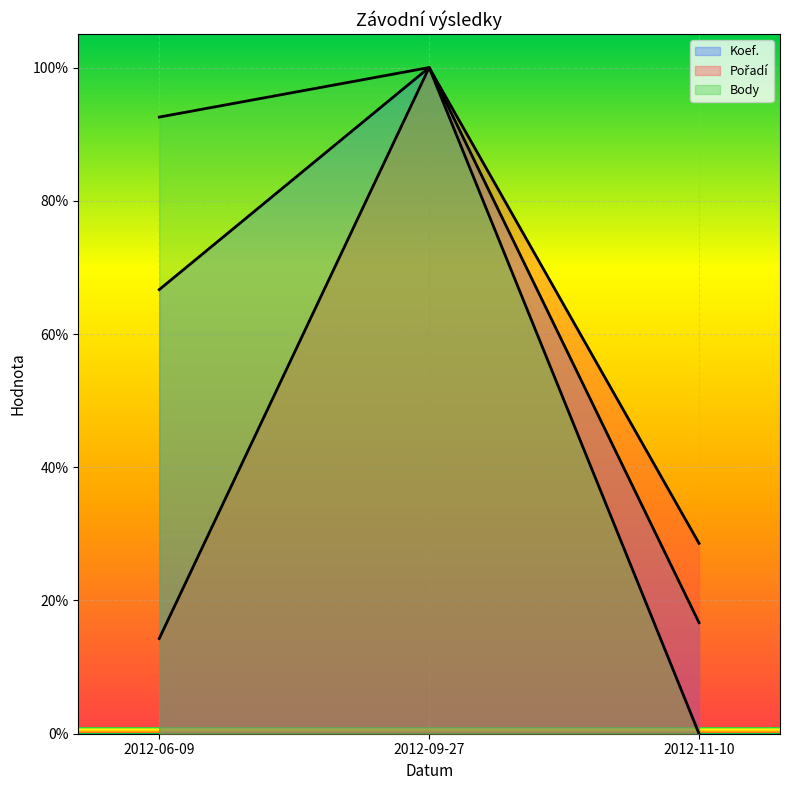

What position from the right is 2012-06-09?

3